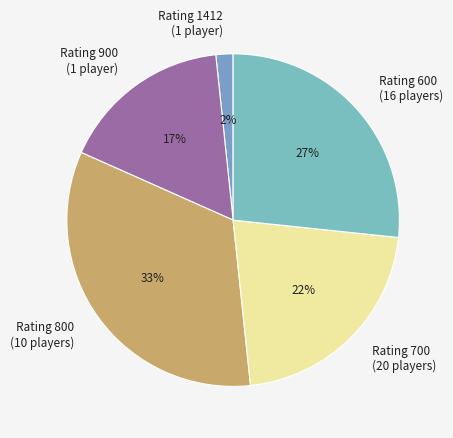

True or false: Rating 900 (1 player) accounts for 17% of the total.

True